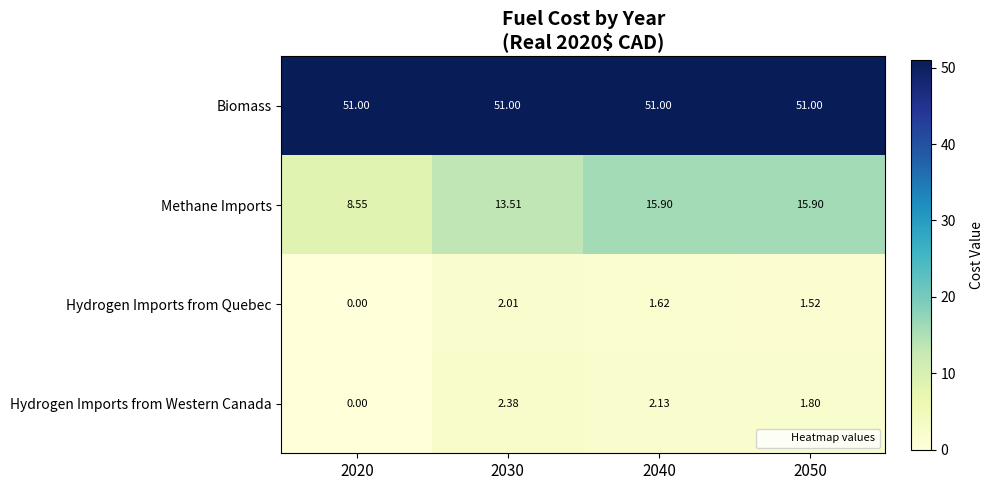

Which series changed the most between 2030 and 2040?

Methane Imports